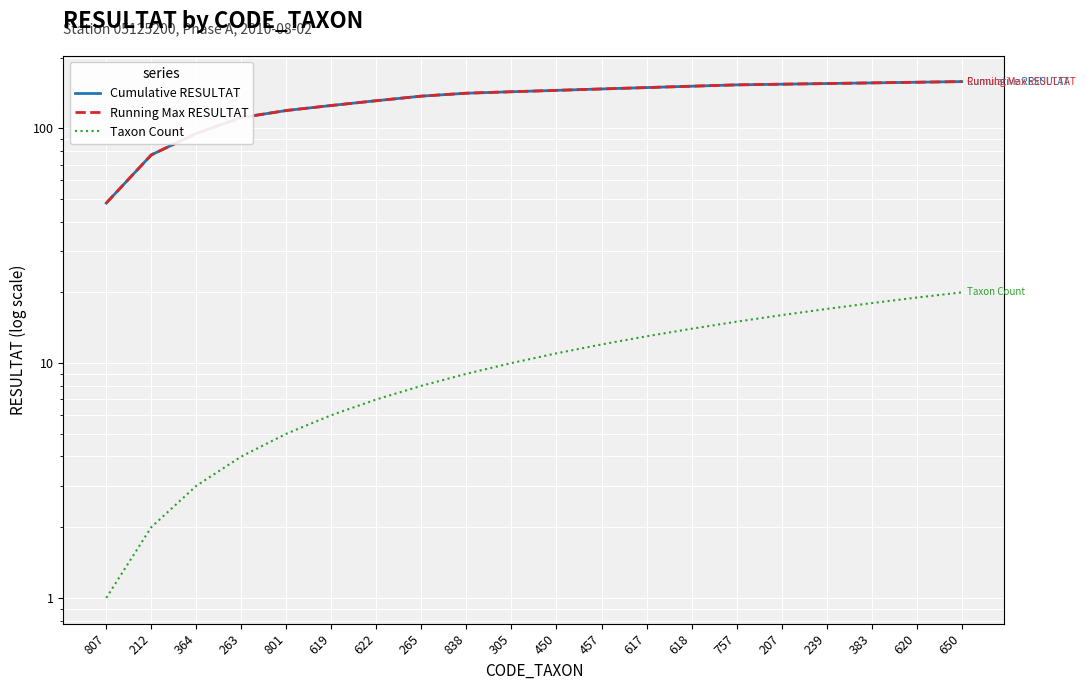

True or false: Cumulative RESULTAT has more than 0 interior local peaks.

False